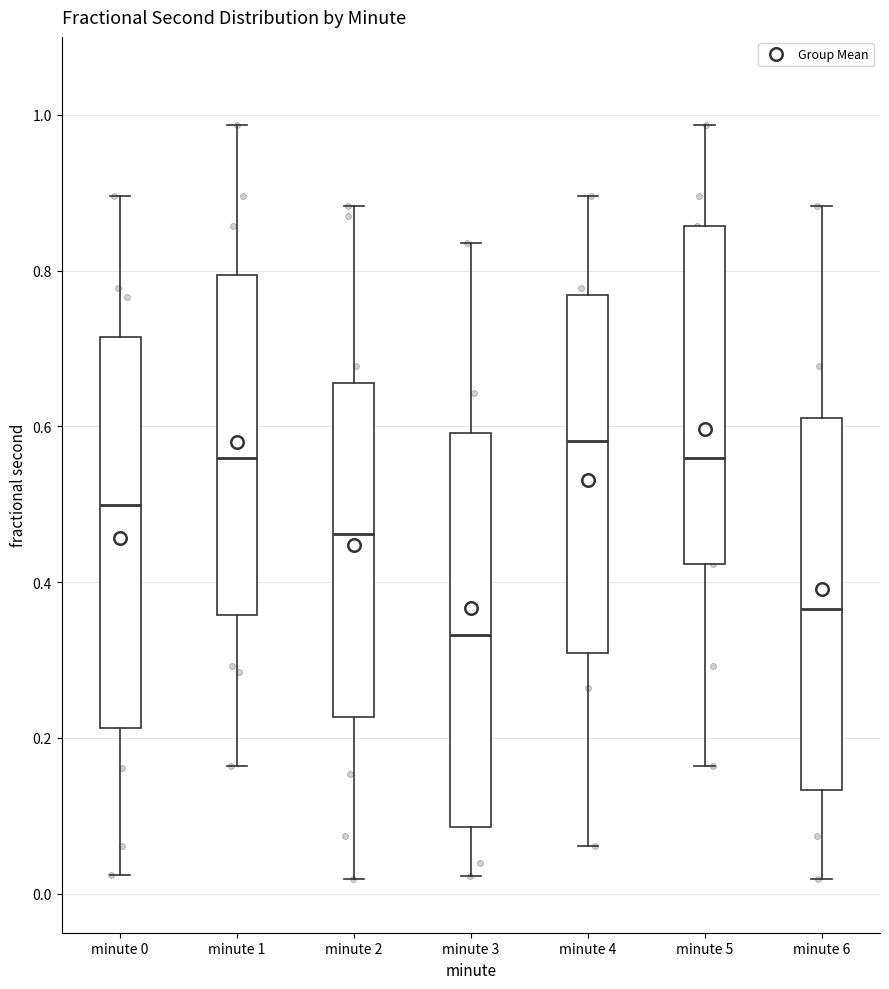

Reading left to right, transcribe this box plot: for each box, give where its median line is, the range the box spans, and where its two whiskers end, as read against the y-axis. The values are not printed on the chart, so give them approximately, as read against the axis.

minute 0: median 0.50, box 0.22 to 0.72, whiskers 0.02 to 0.90
minute 1: median 0.56, box 0.36 to 0.80, whiskers 0.16 to 0.98
minute 2: median 0.46, box 0.22 to 0.66, whiskers 0.02 to 0.88
minute 3: median 0.34, box 0.08 to 0.60, whiskers 0.02 to 0.84
minute 4: median 0.58, box 0.30 to 0.76, whiskers 0.06 to 0.90
minute 5: median 0.56, box 0.42 to 0.86, whiskers 0.16 to 0.98
minute 6: median 0.36, box 0.14 to 0.62, whiskers 0.02 to 0.88